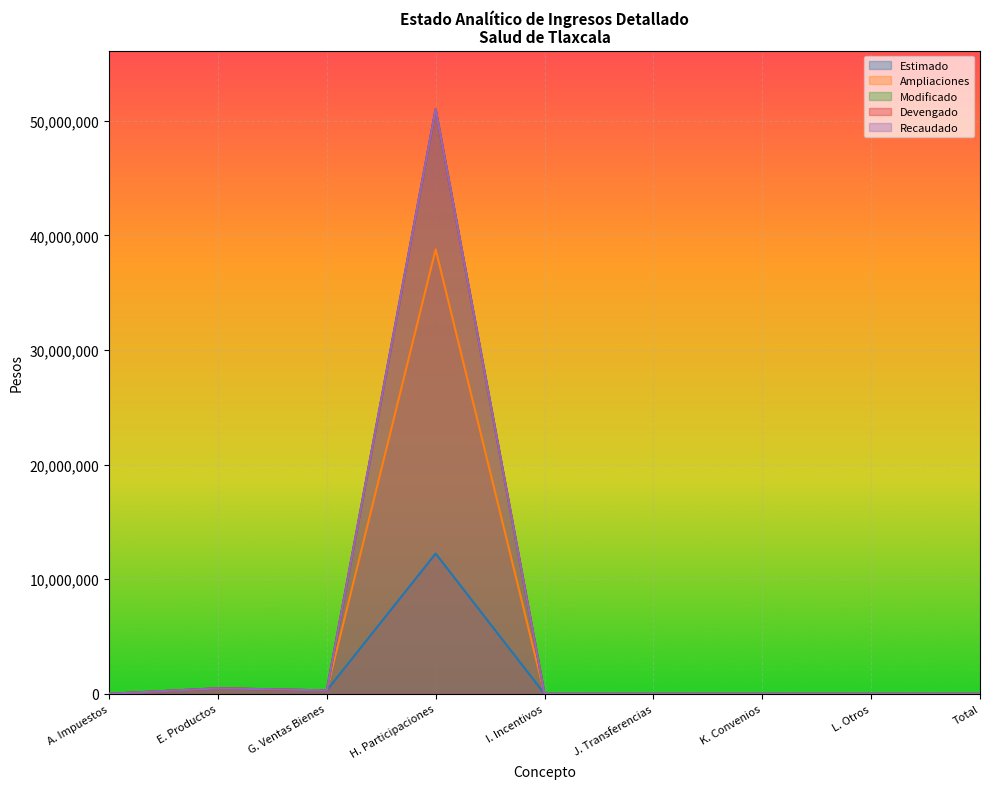

What is the maximum value for Recaudado?

51013270